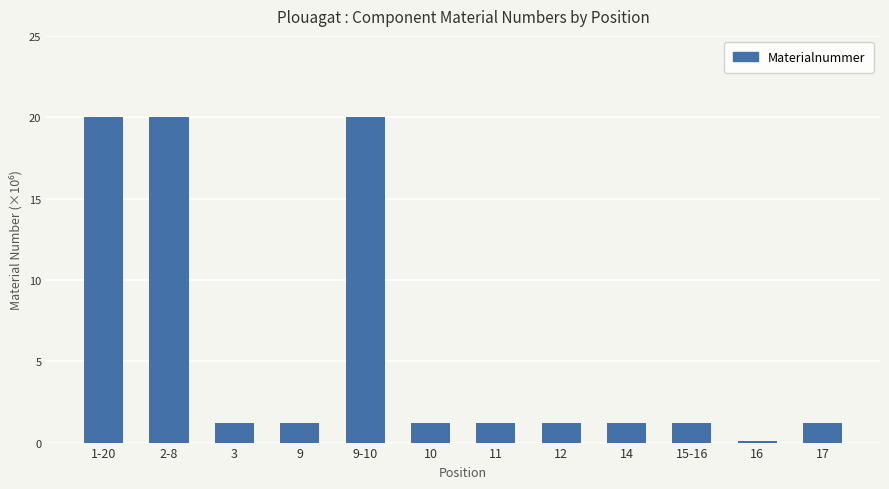

What is the difference between the values at 10 and 16?

1.2